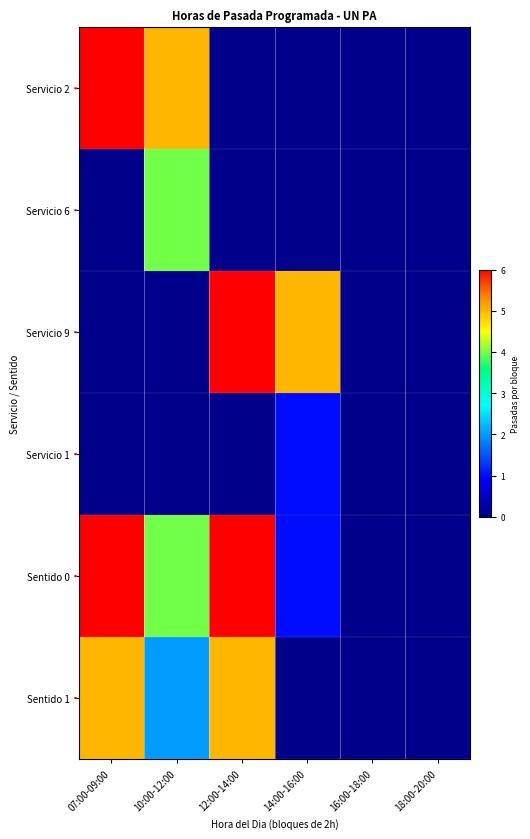

Which series has the largest range (max minus min)?

Servicio 2